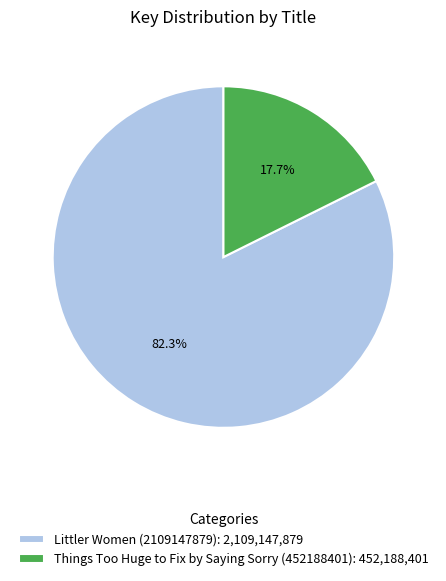

To the nearest percent, what percentage of the pie is Littler Women (2109147879)?

82%